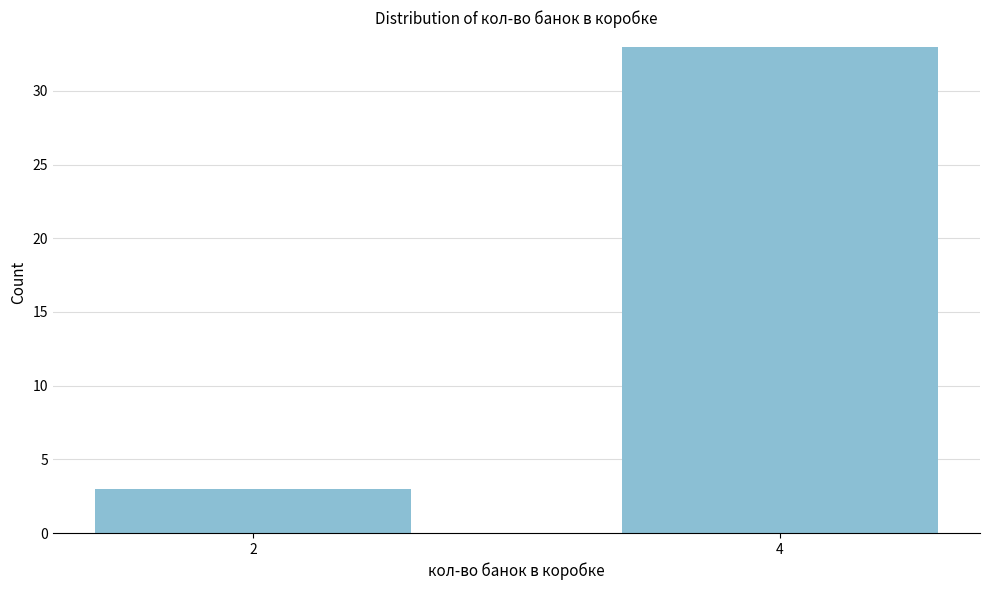

Reading left to right, transcribe all the data shown in this chart.

2=3	4=33